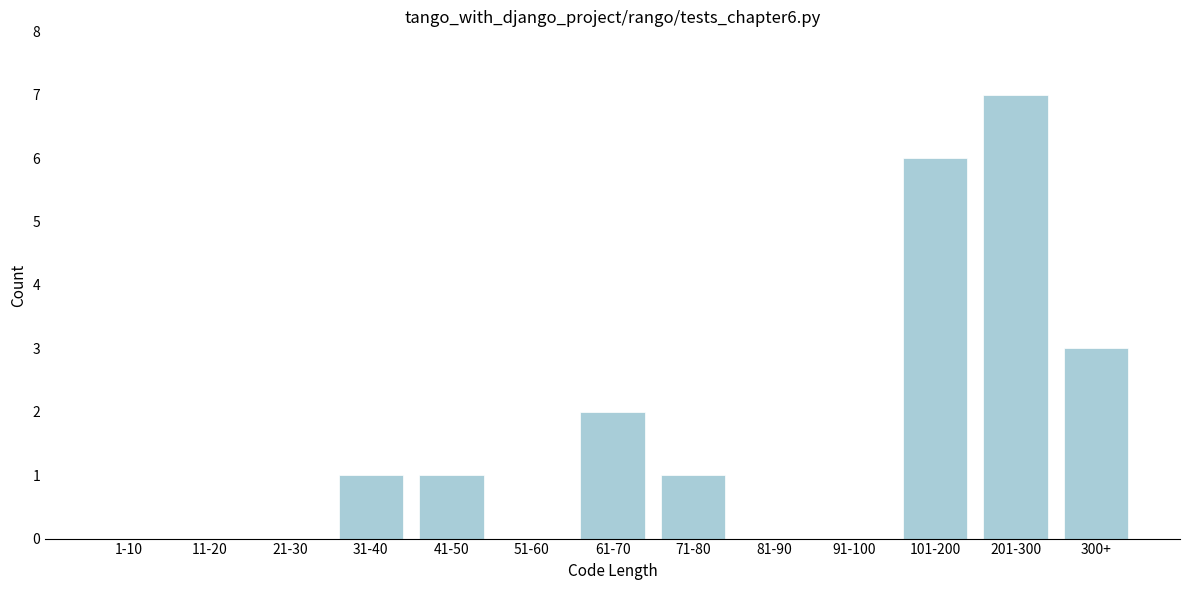

Reading left to right, list all the values displayed in this chart.

1-10=0	11-20=0	21-30=0	31-40=1	41-50=1	51-60=0	61-70=2	71-80=1	81-90=0	91-100=0	101-200=6	201-300=7	300+=3